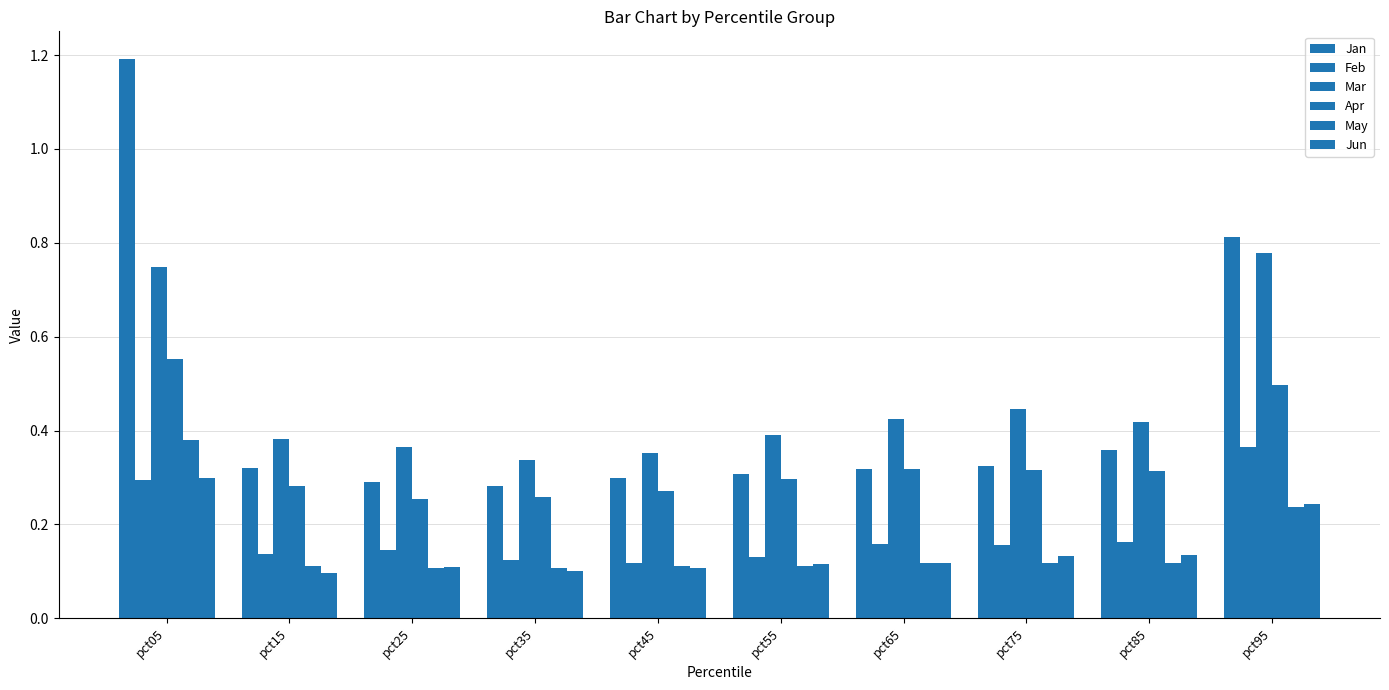

How many groups of bars are there?

10